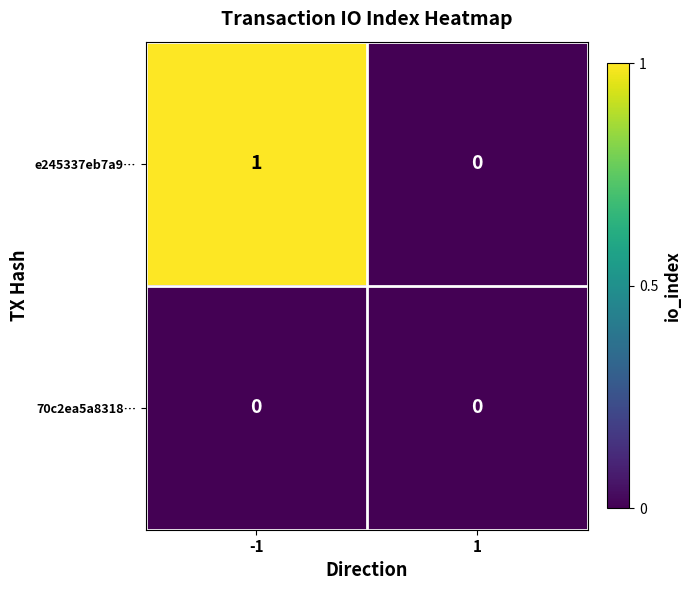

List the labels in order of e245337eb7a9… value, smallest first.

1, -1